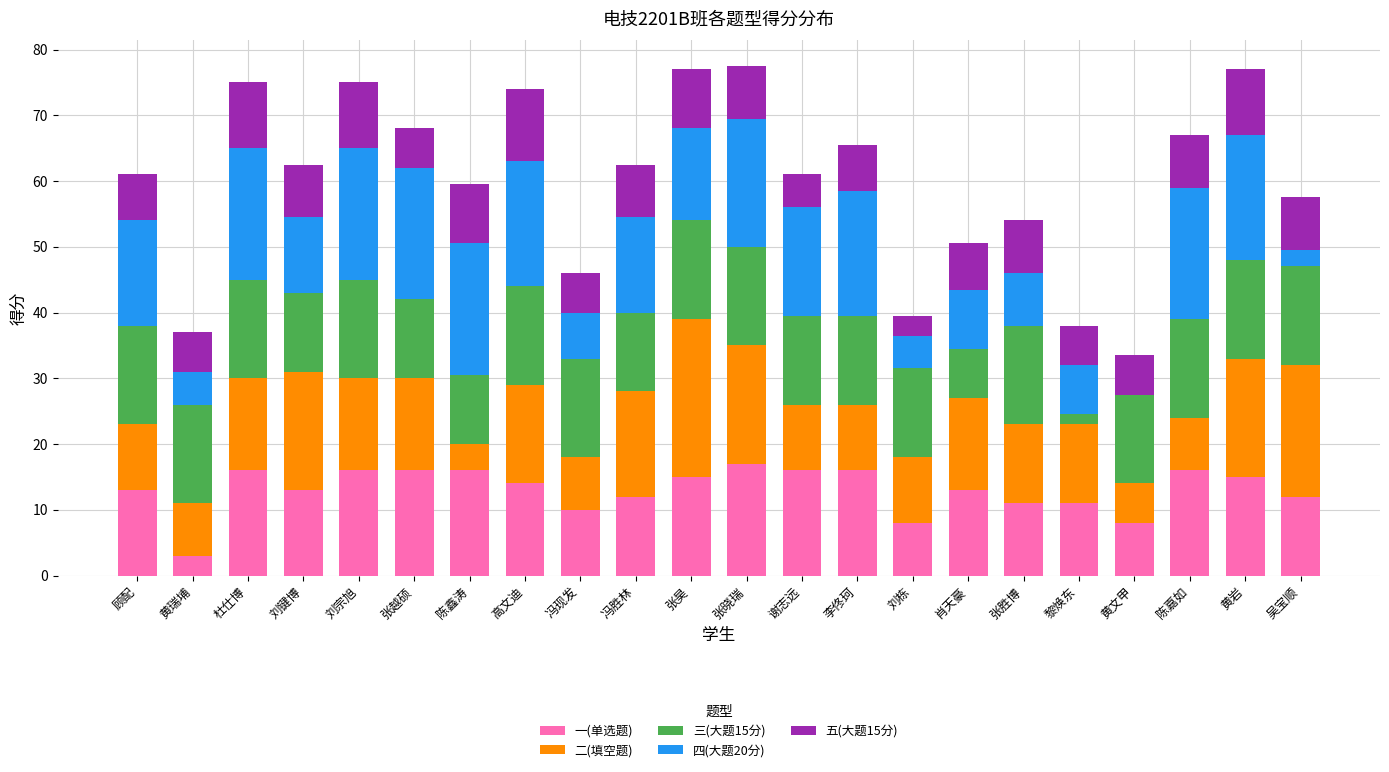

The value of 一(单选题) at 刘栋 is 8.0. True or false?

True